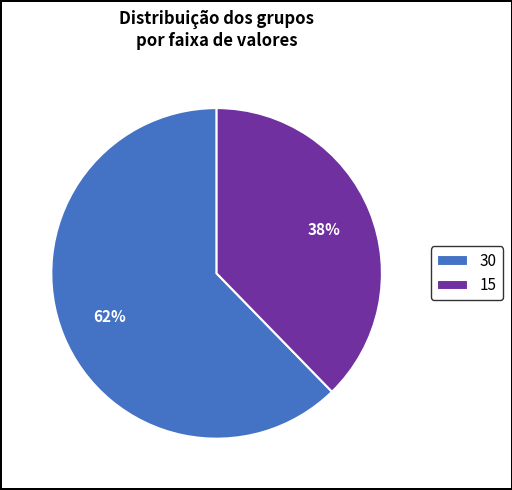

Do 30 and 15 together represent more than half of the pie?

Yes